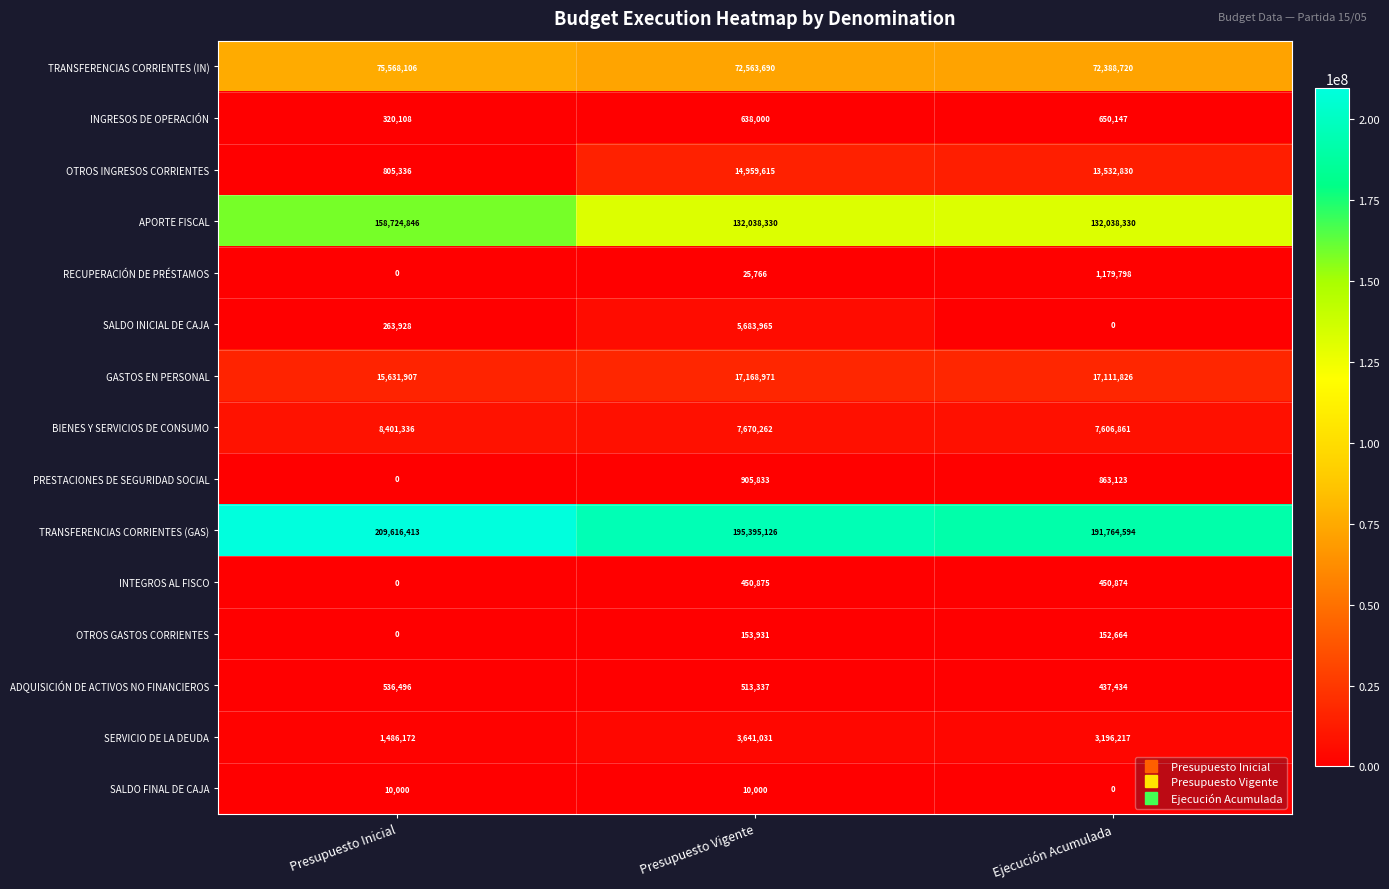

At how many categories does at least one series exceed 146919626?

3